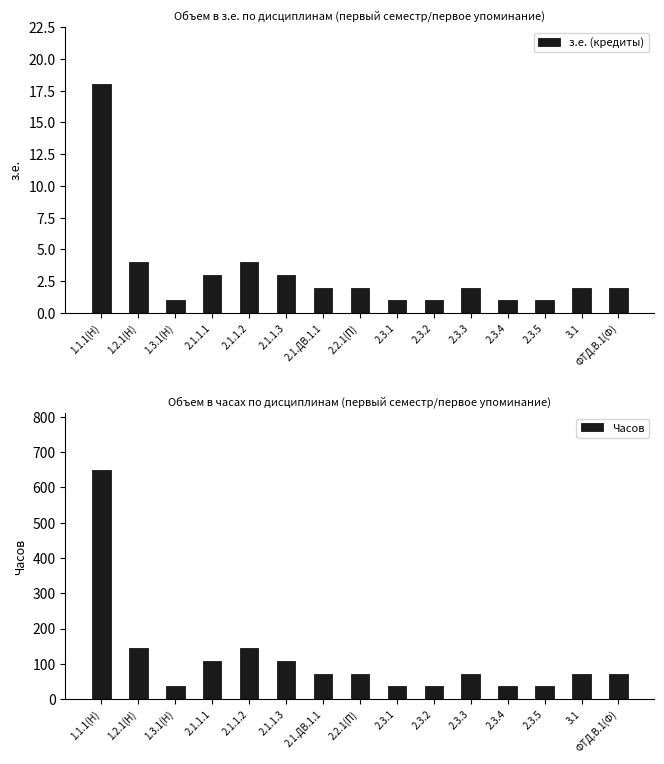

Which series has the largest total across all categories?

Часов